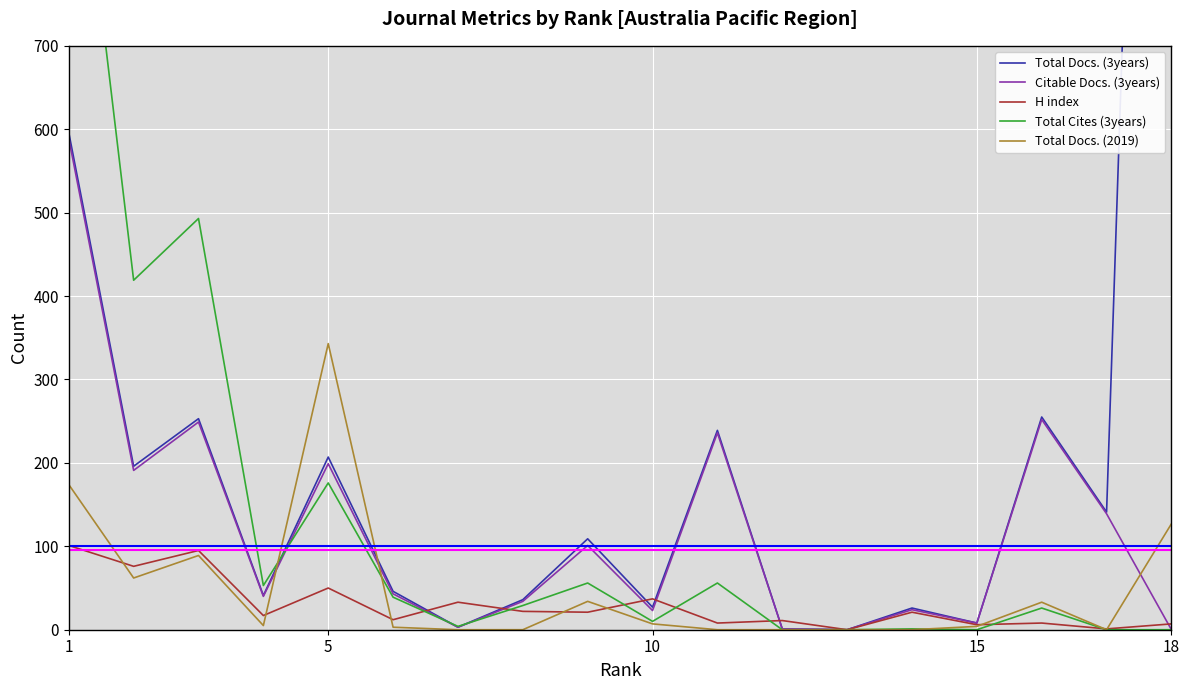

What is the maximum value for H index?

101